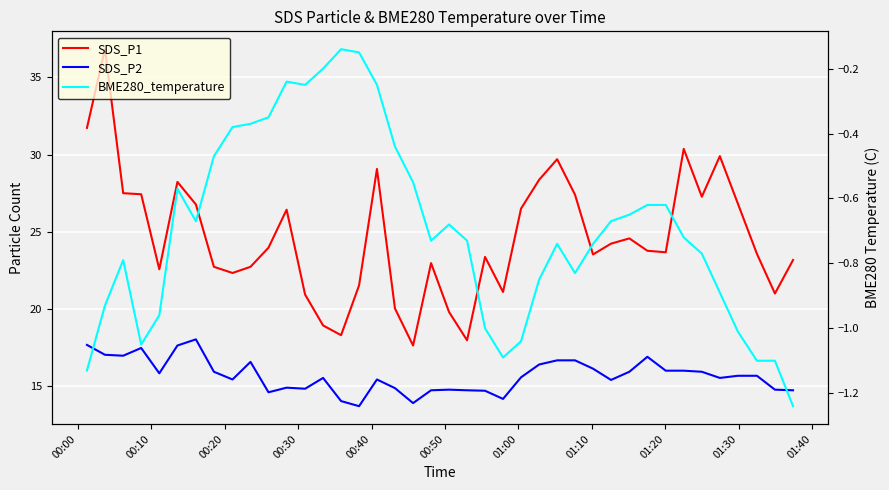

How many values in the SDS_P2 series exceed 15?

26